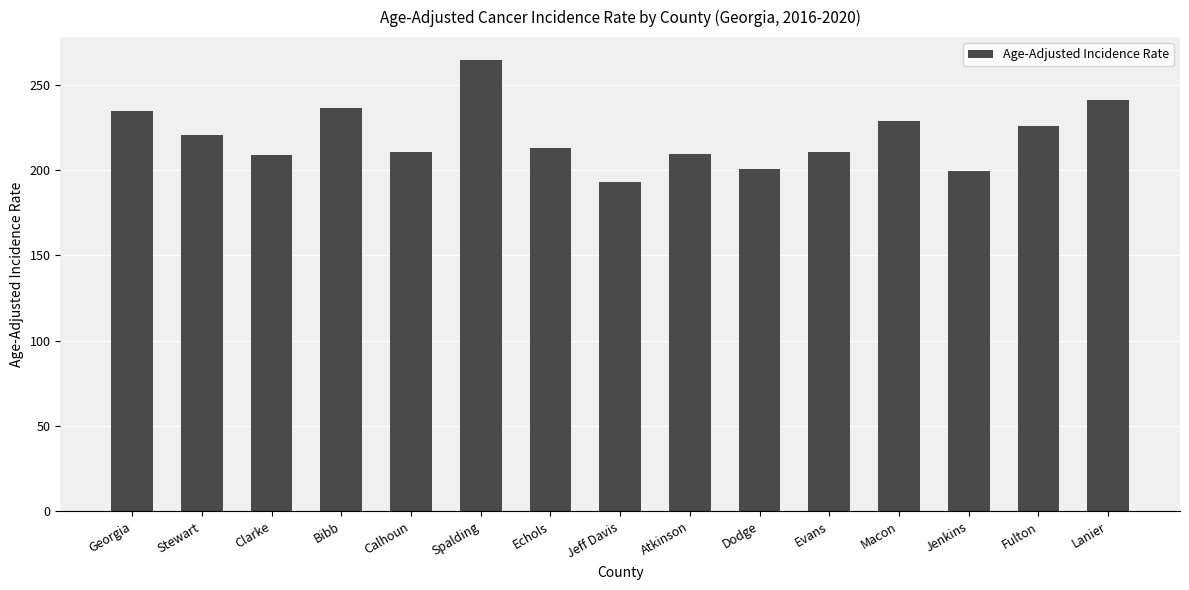

What is the ratio of the value at Atkinson to the value at Echols?

1.0